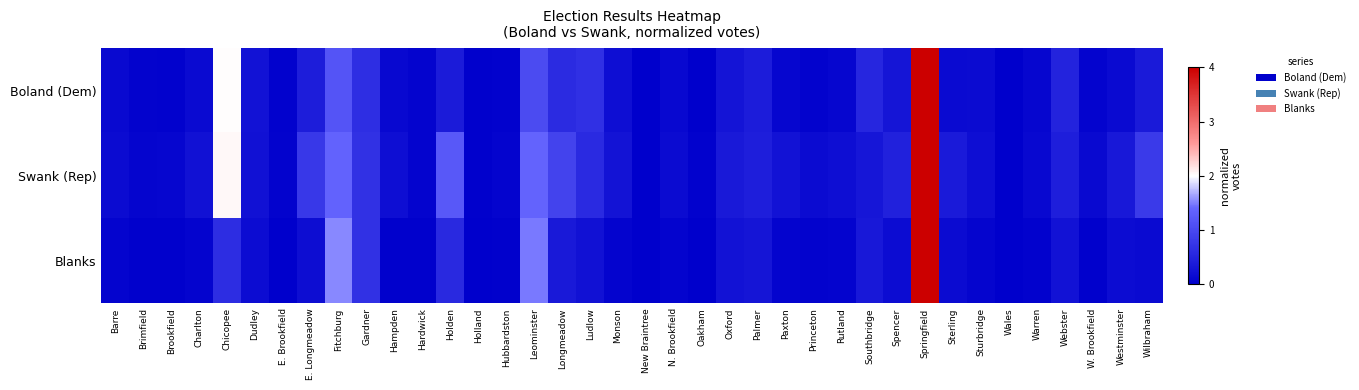

Count the number of categories in the chart.

38